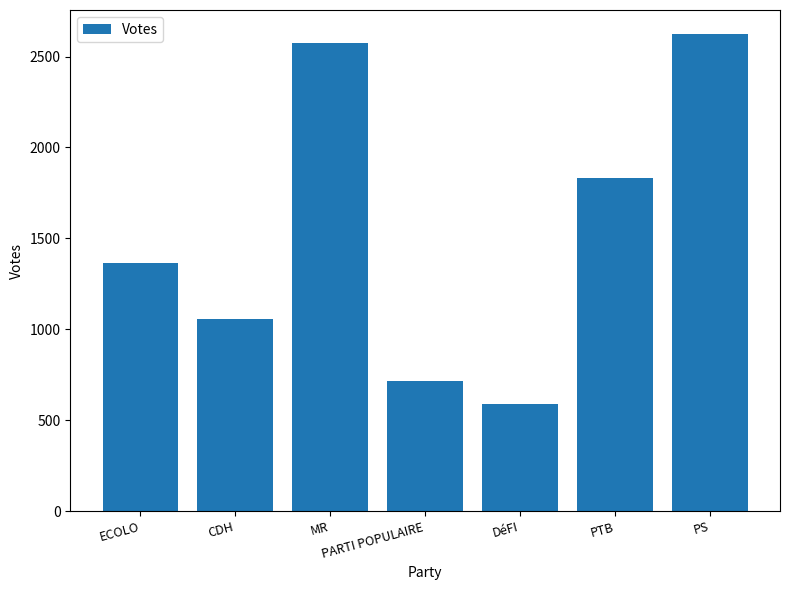

Rank the categories by value from highest to lowest.

PS, MR, PTB, ECOLO, CDH, PARTI POPULAIRE, DéFI